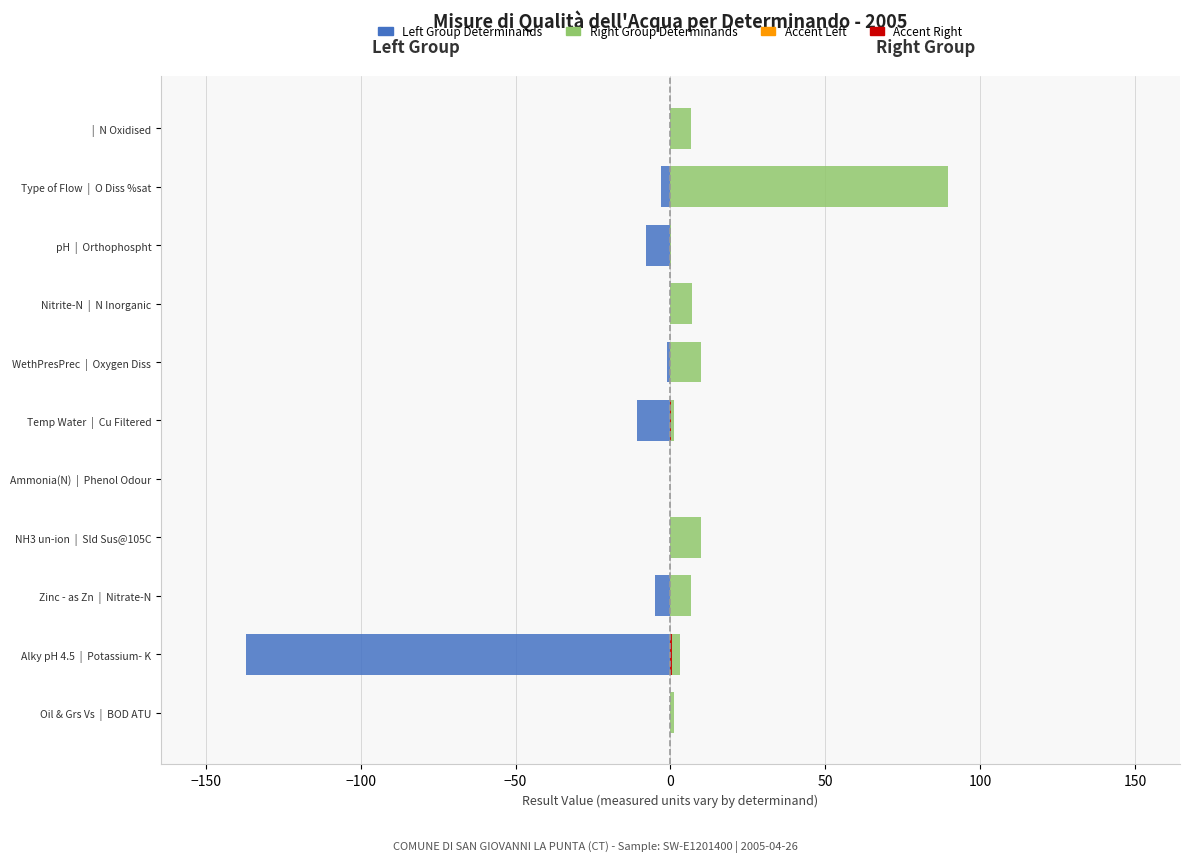

How many values in the Determinand (Right Group) series are below 6?

5